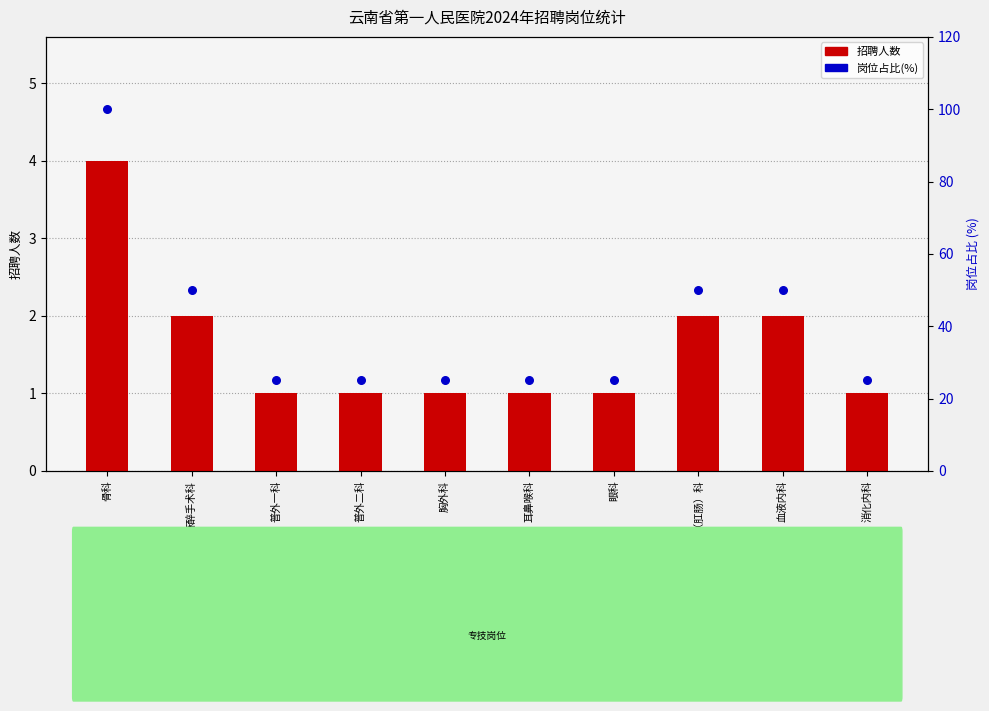

Which series contains the highest Y value?

岗位占比(%)